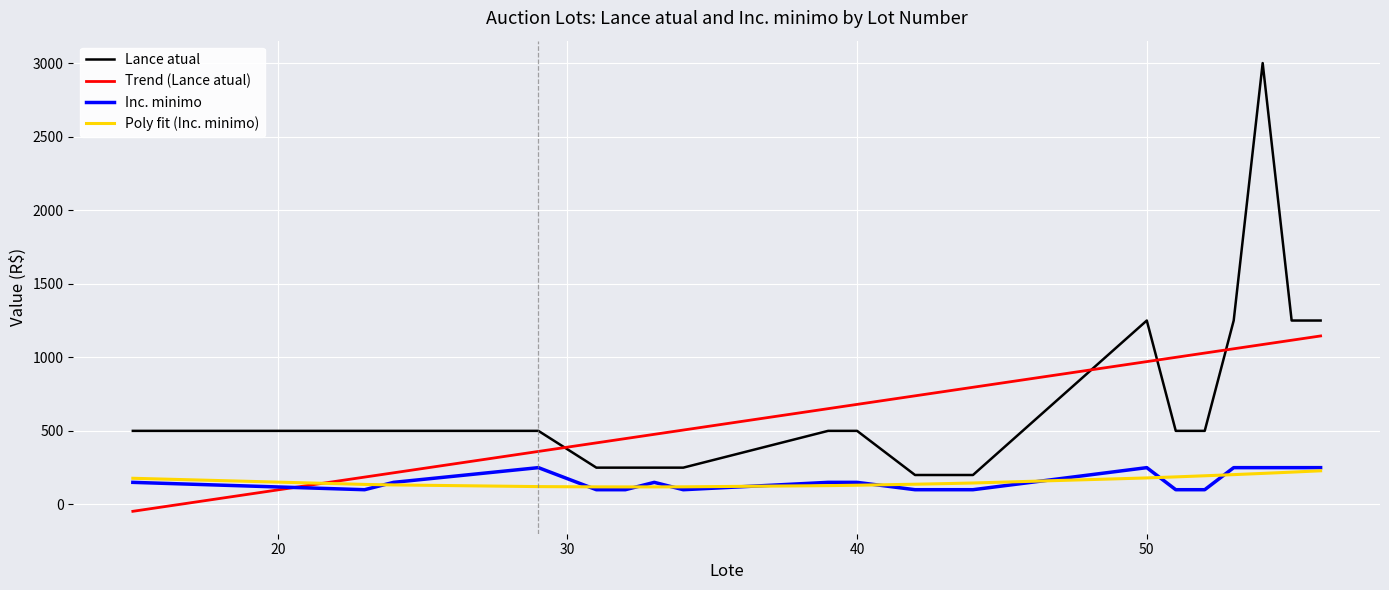

What is the greatest value displayed?

3000.0